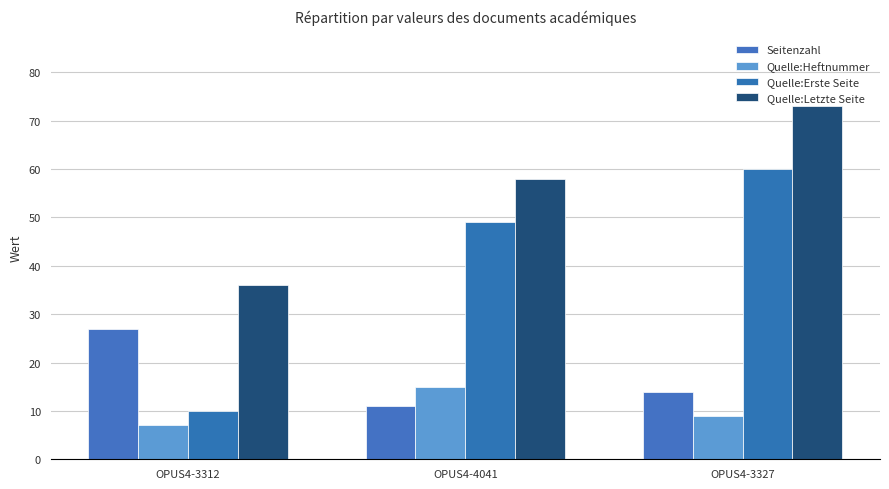

Reading right to left, extract all data points from this chart.

Seitenzahl: OPUS4-3327=14	OPUS4-4041=11	OPUS4-3312=27
Quelle:Heftnummer: OPUS4-3327=9	OPUS4-4041=15	OPUS4-3312=7
Quelle:Erste Seite: OPUS4-3327=60	OPUS4-4041=49	OPUS4-3312=10
Quelle:Letzte Seite: OPUS4-3327=73	OPUS4-4041=58	OPUS4-3312=36